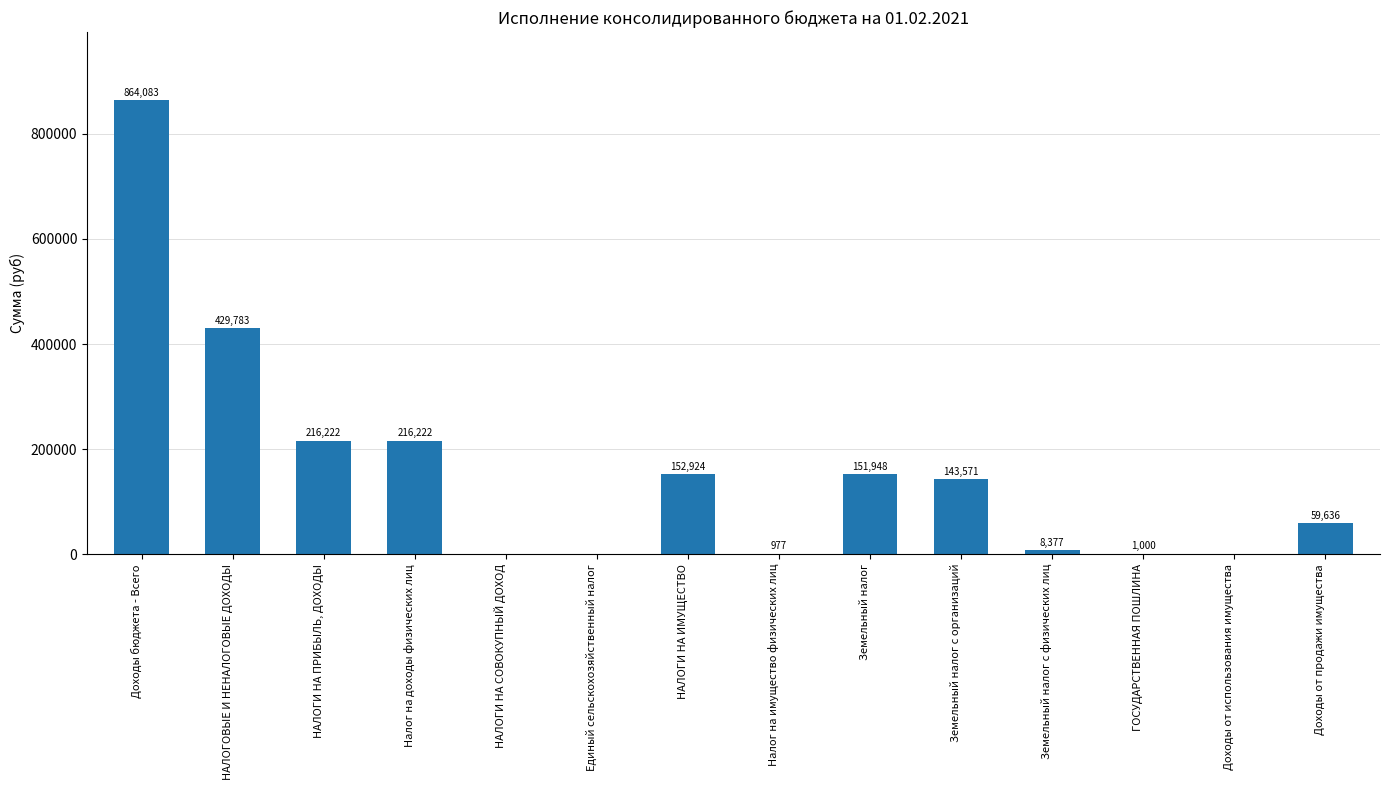

Approximately how many times larger is the value at Доходы от продажи имущества compared to Налог на имущество физических лиц?

61.1